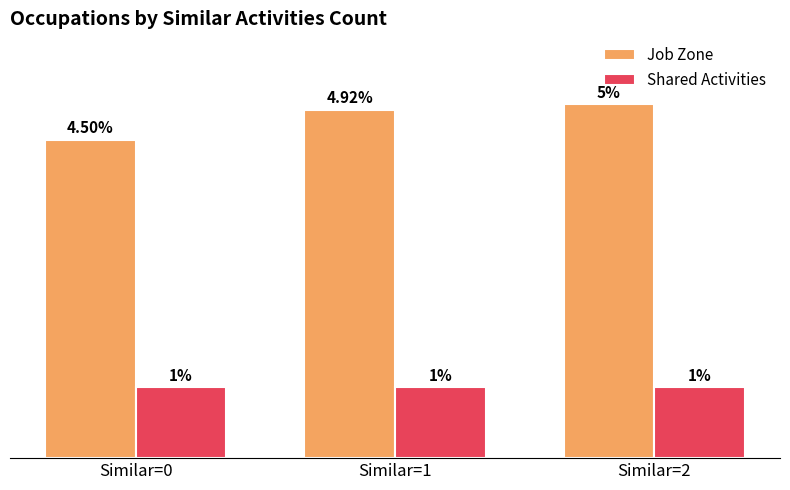

List the series in order of their peak value, lowest first.

Shared Activities, Job Zone